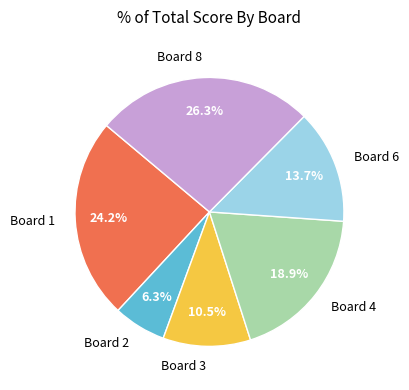

How many slices are in this pie chart?

6